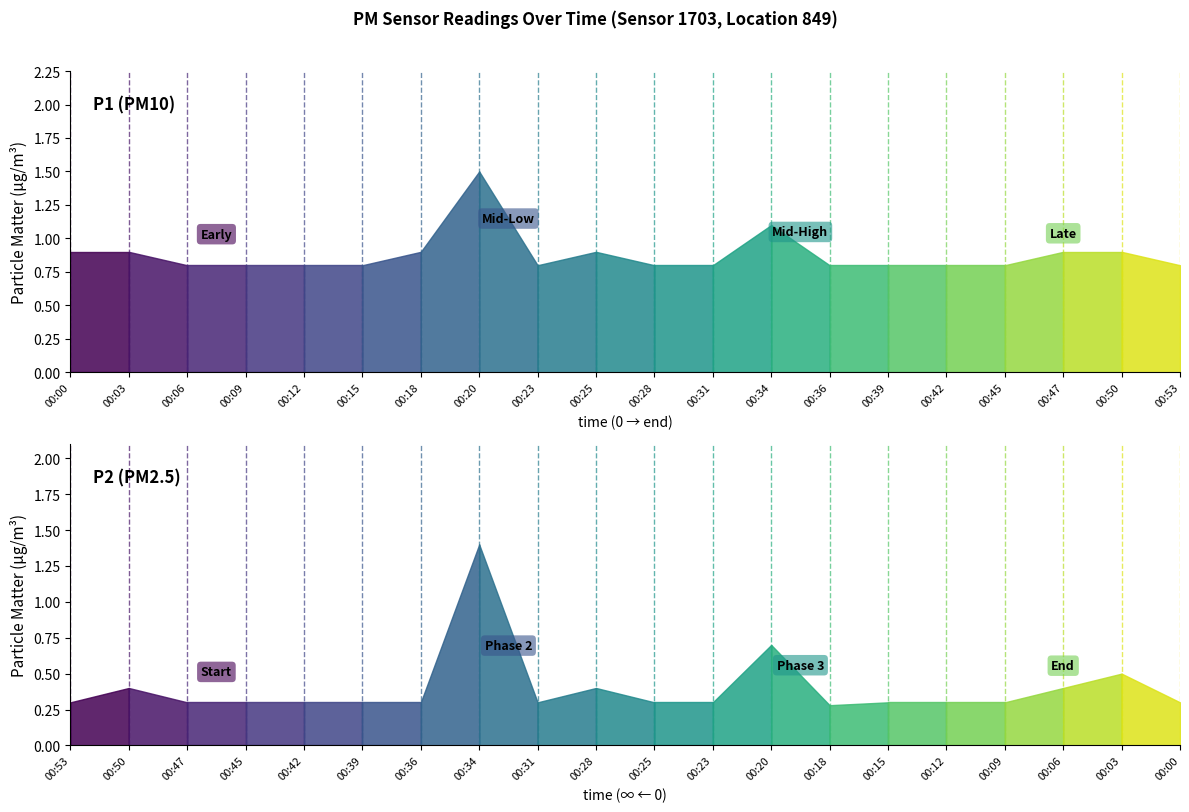

What is the difference between the maximum and second lowest values in the P1 series?

0.7